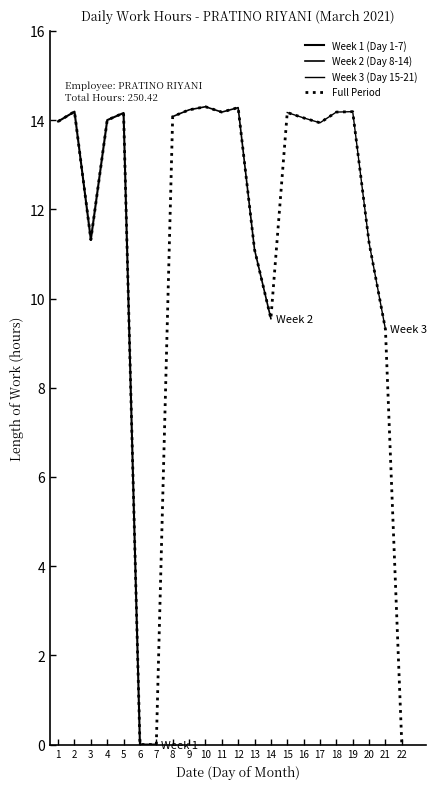

What is the average value of the Day 1-7 series?

9.7